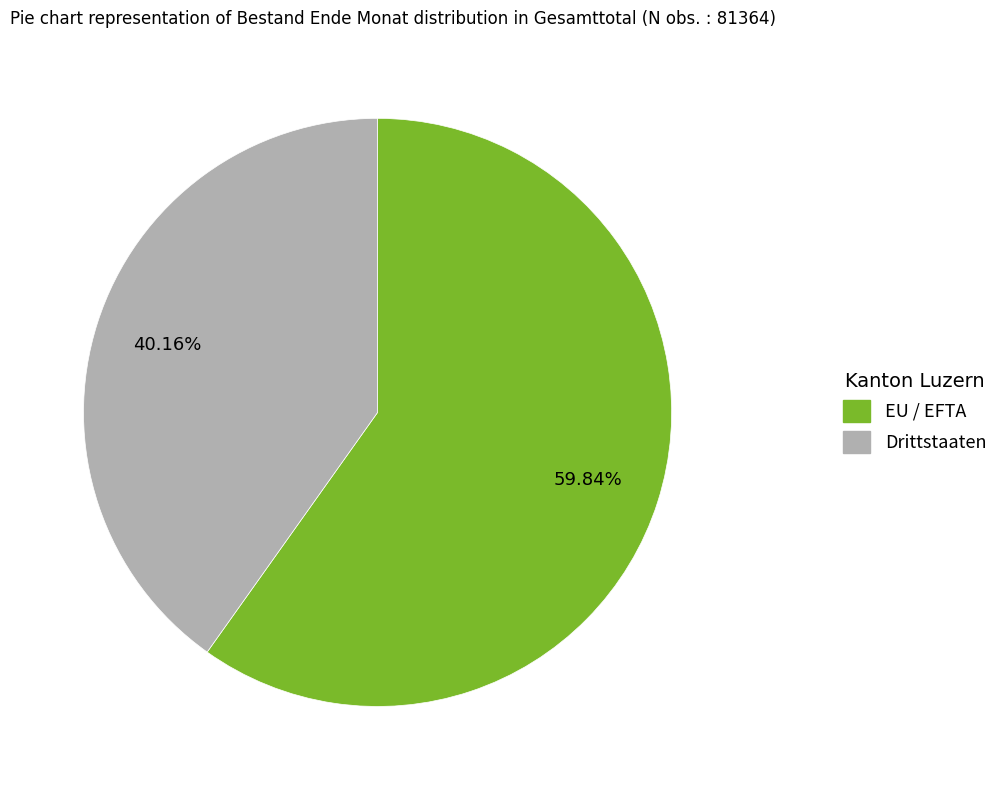

Rank the categories by value from highest to lowest.

EU / EFTA, Drittstaaten